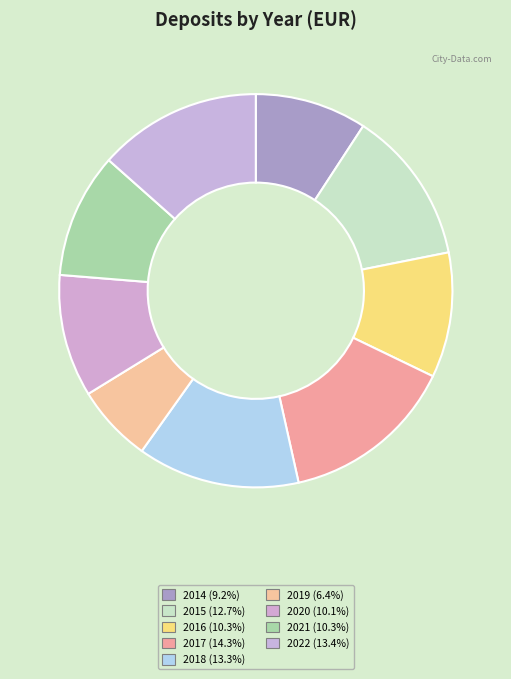

Does 2019 represent more than half of the total?

No